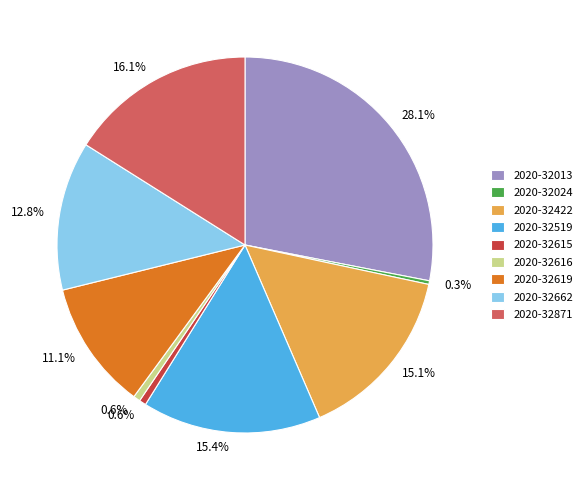

To the nearest percent, what percentage of the pie is 2020-32519?

15%